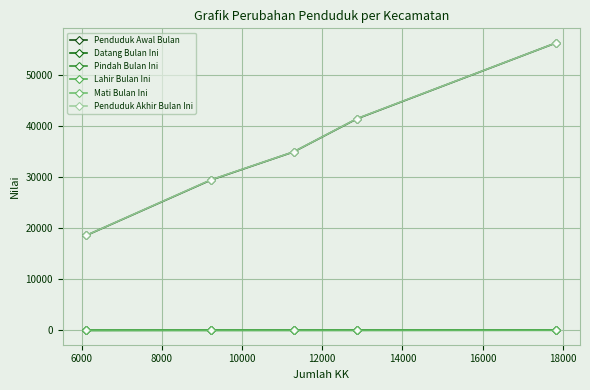

How many values in the Datang Bulan Ini series are below 37?

2